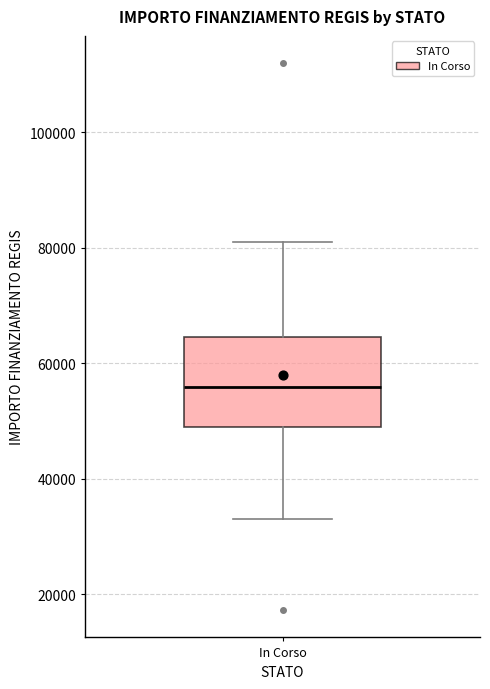

Read this box plot against the y-axis: the position of the median line, the range covered by the box, and the ends of both whiskers. The values are not printed on the chart, so give them approximately, as read against the axis.

median 56000, box 50000 to 64000, whiskers 32000 to 80000